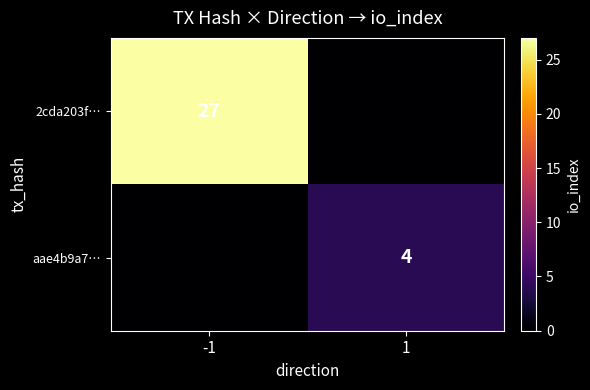

The aae4b9a7… series shows 5 at 1. True or false?

False